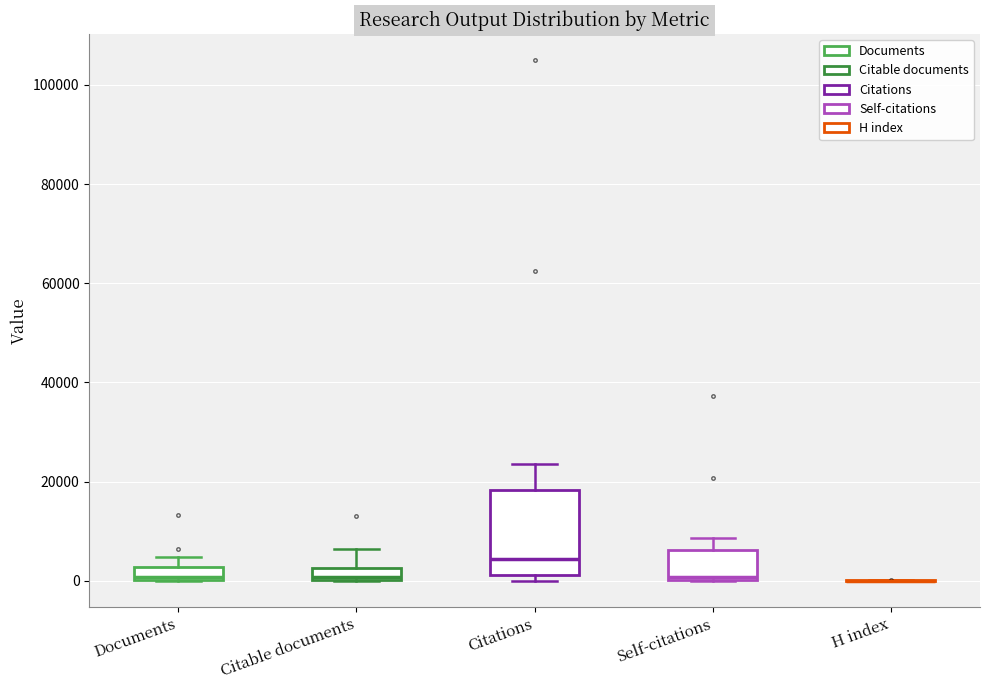

Where is the lower edge of the box for Citations on the y-axis? The values are not printed on the chart, so give them approximately, as read against the axis.

2000